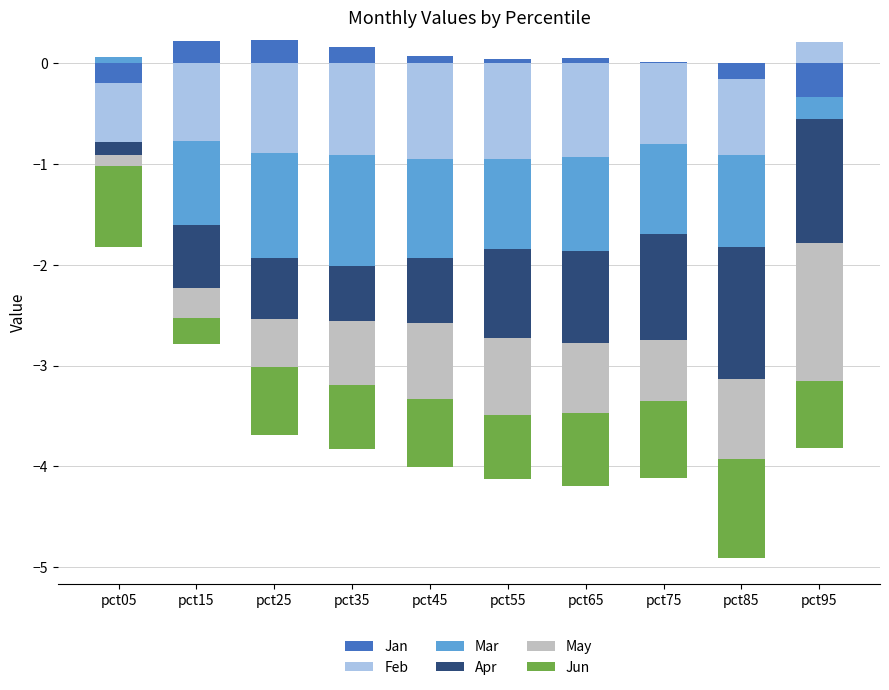

Which has a higher value, pct35 or pct65?

pct35